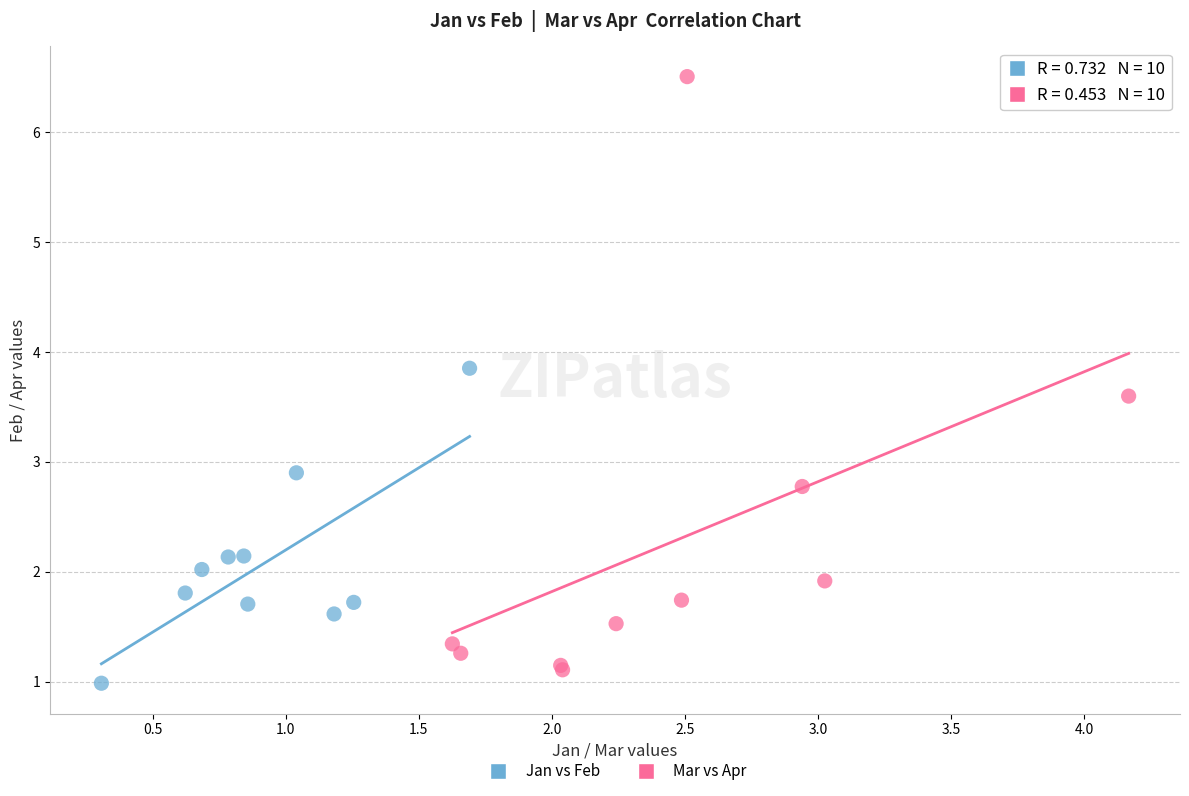

Which series reaches the maximum Y coordinate?

Mar vs Apr